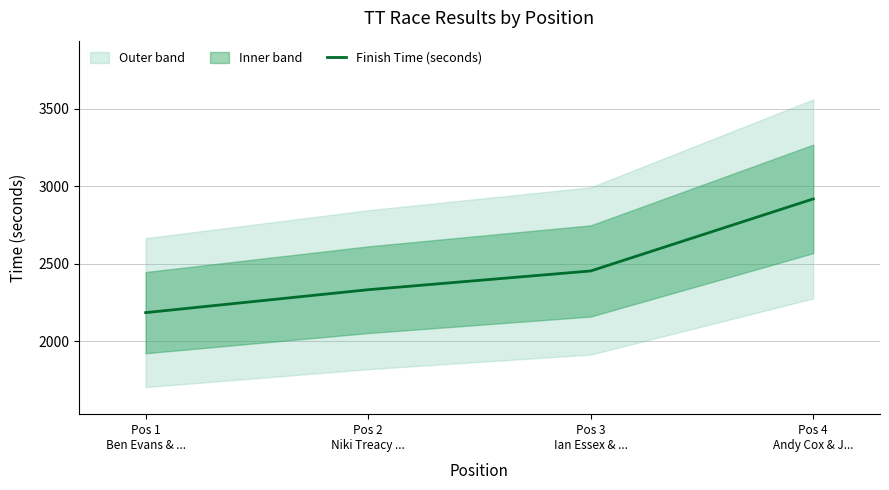

What value does the data have at Pos 4
Andy Cox & J..., to the nearest 10?

2920